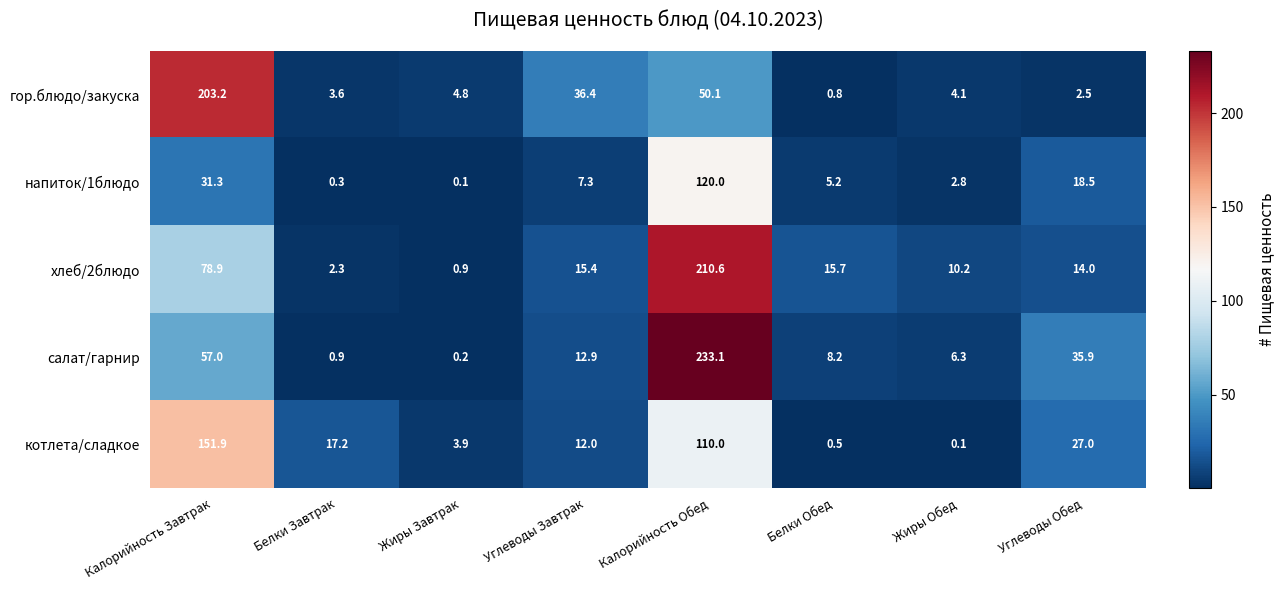

How many categories are shown in the chart?

8